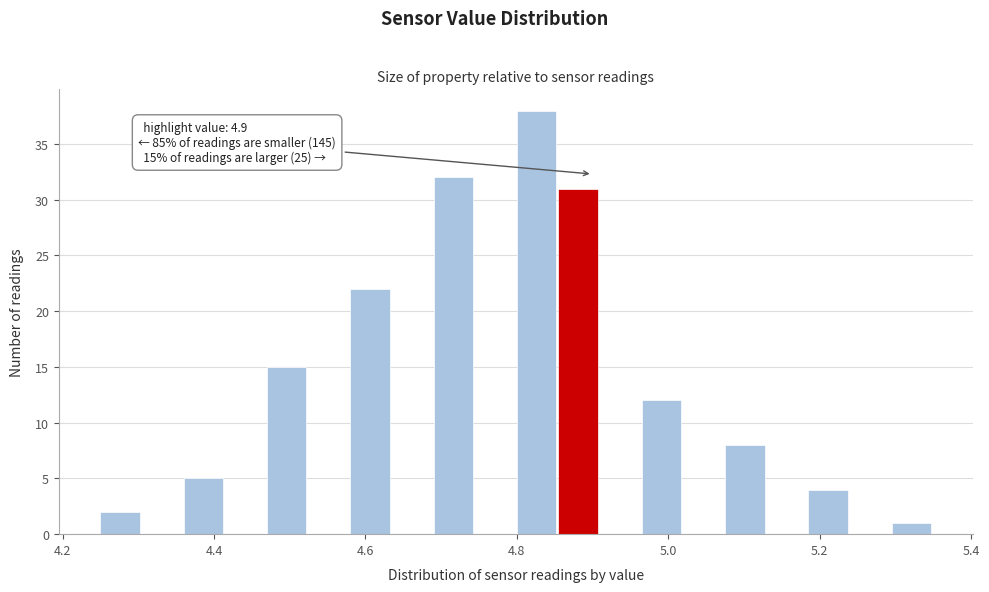

Read against the x-axis, roughly where is the centre of the tallest bar?

4.82